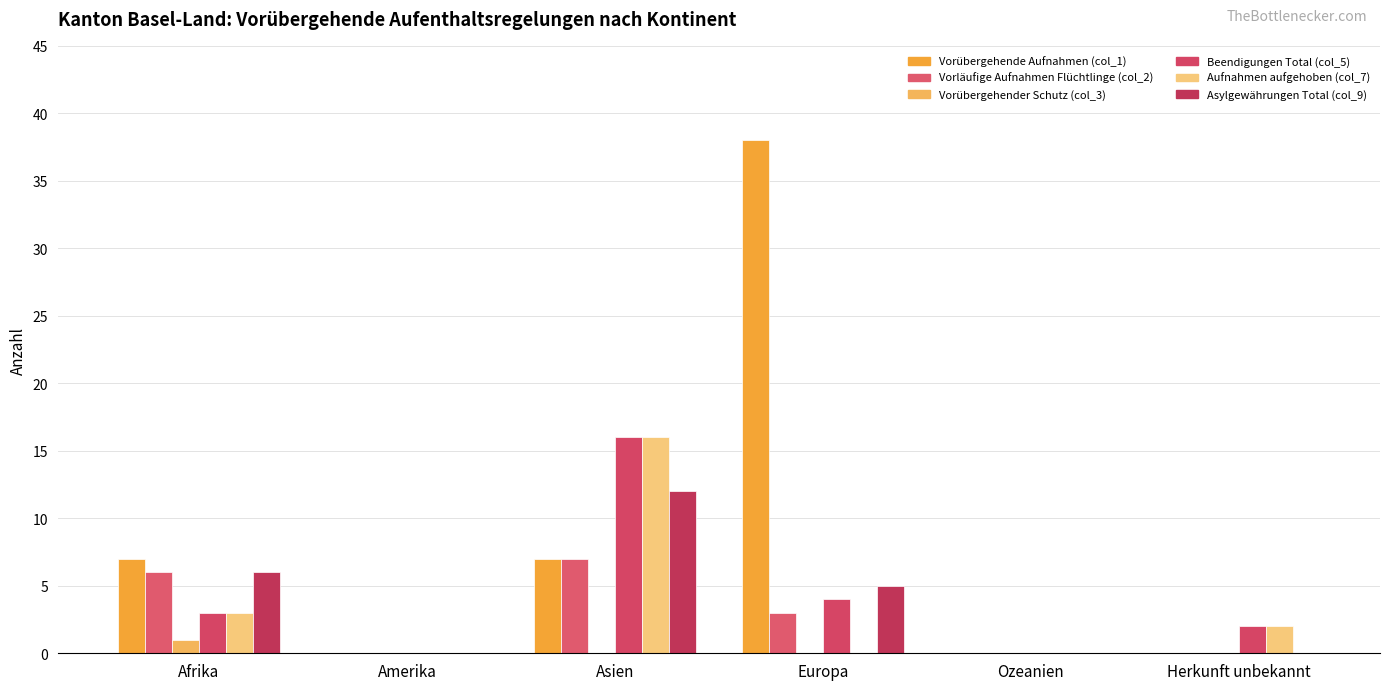

Are the bars grouped side by side (vs. stacked)?

Yes